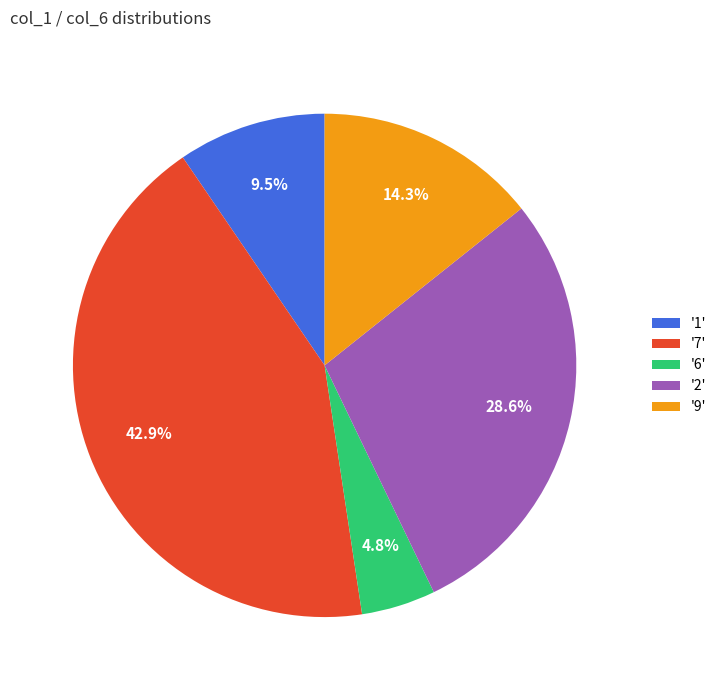

Between '7' and '1', which is larger?

'7'